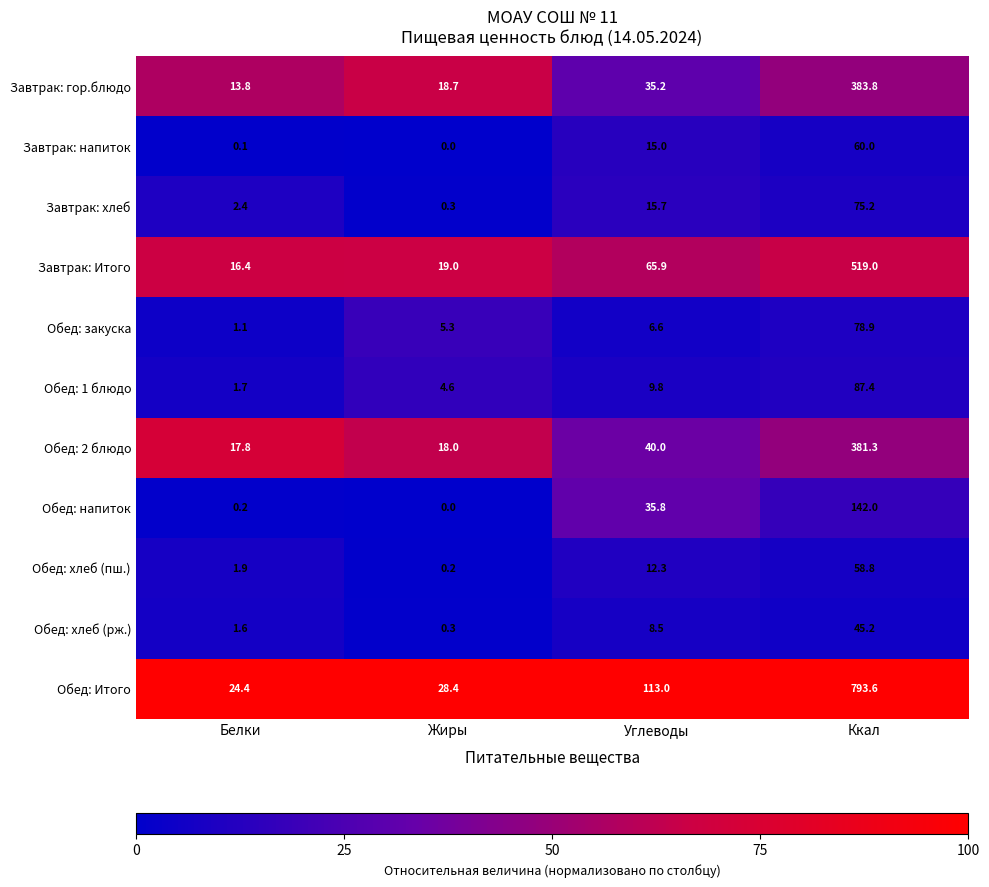

Count the number of categories in the chart.

4